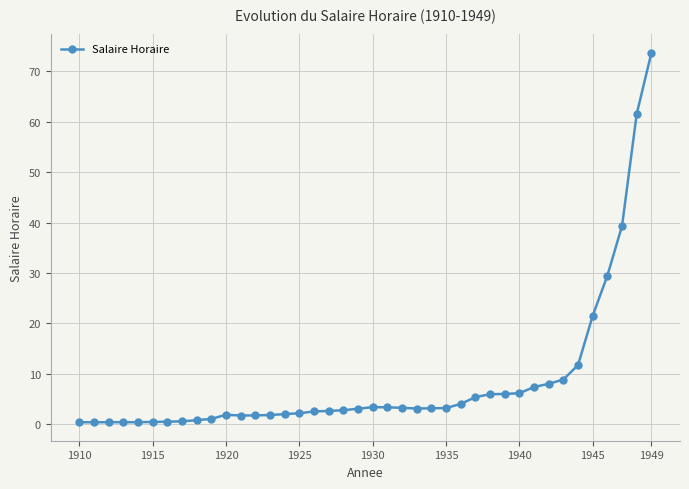

What is the value of the 29th point from the left?

5.9